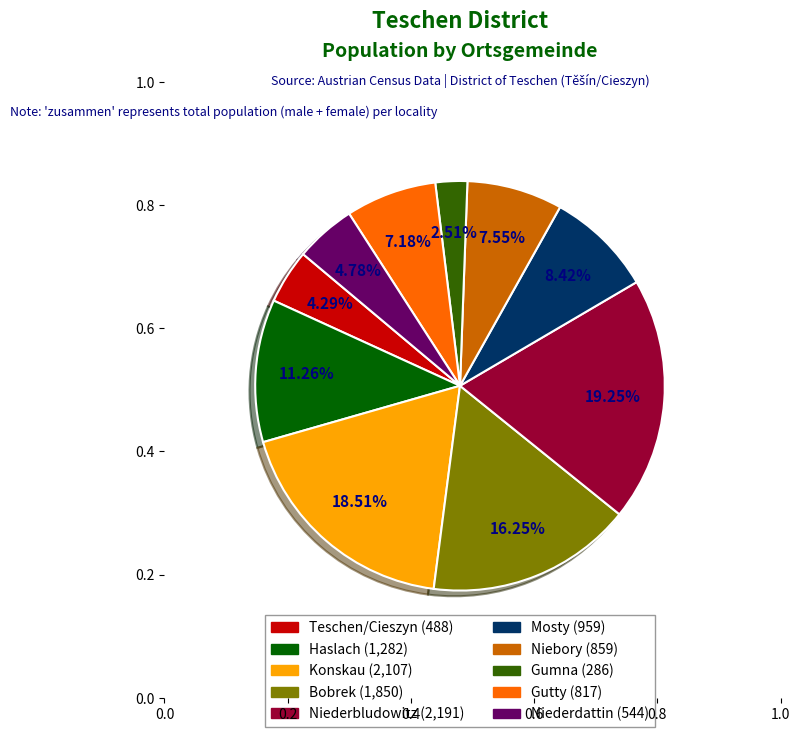

Which has a higher value, Bobrek or Niederbludowitz?

Niederbludowitz